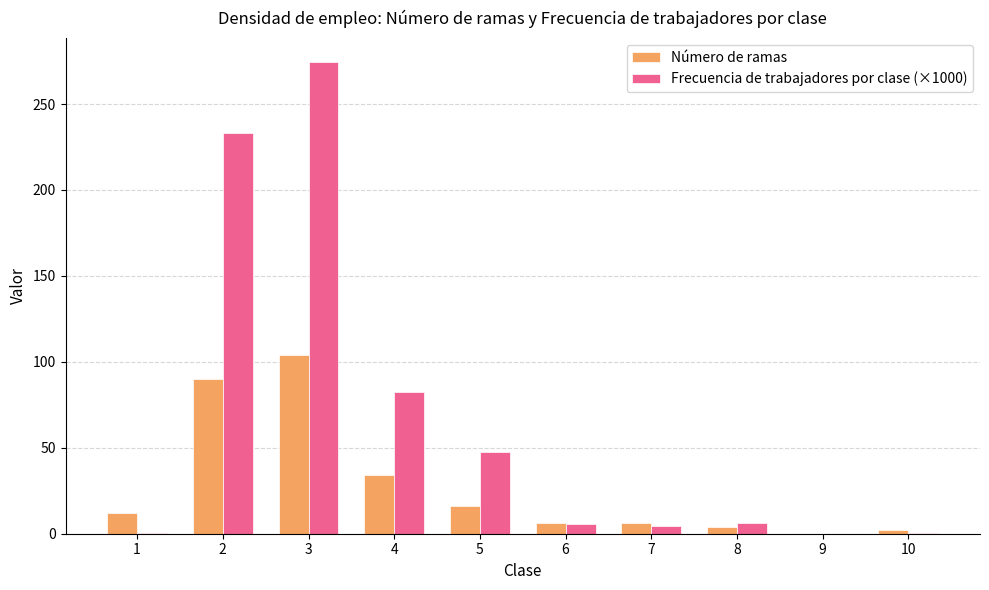

True or false: Número de ramas has a value of 104.0 at 3.

True